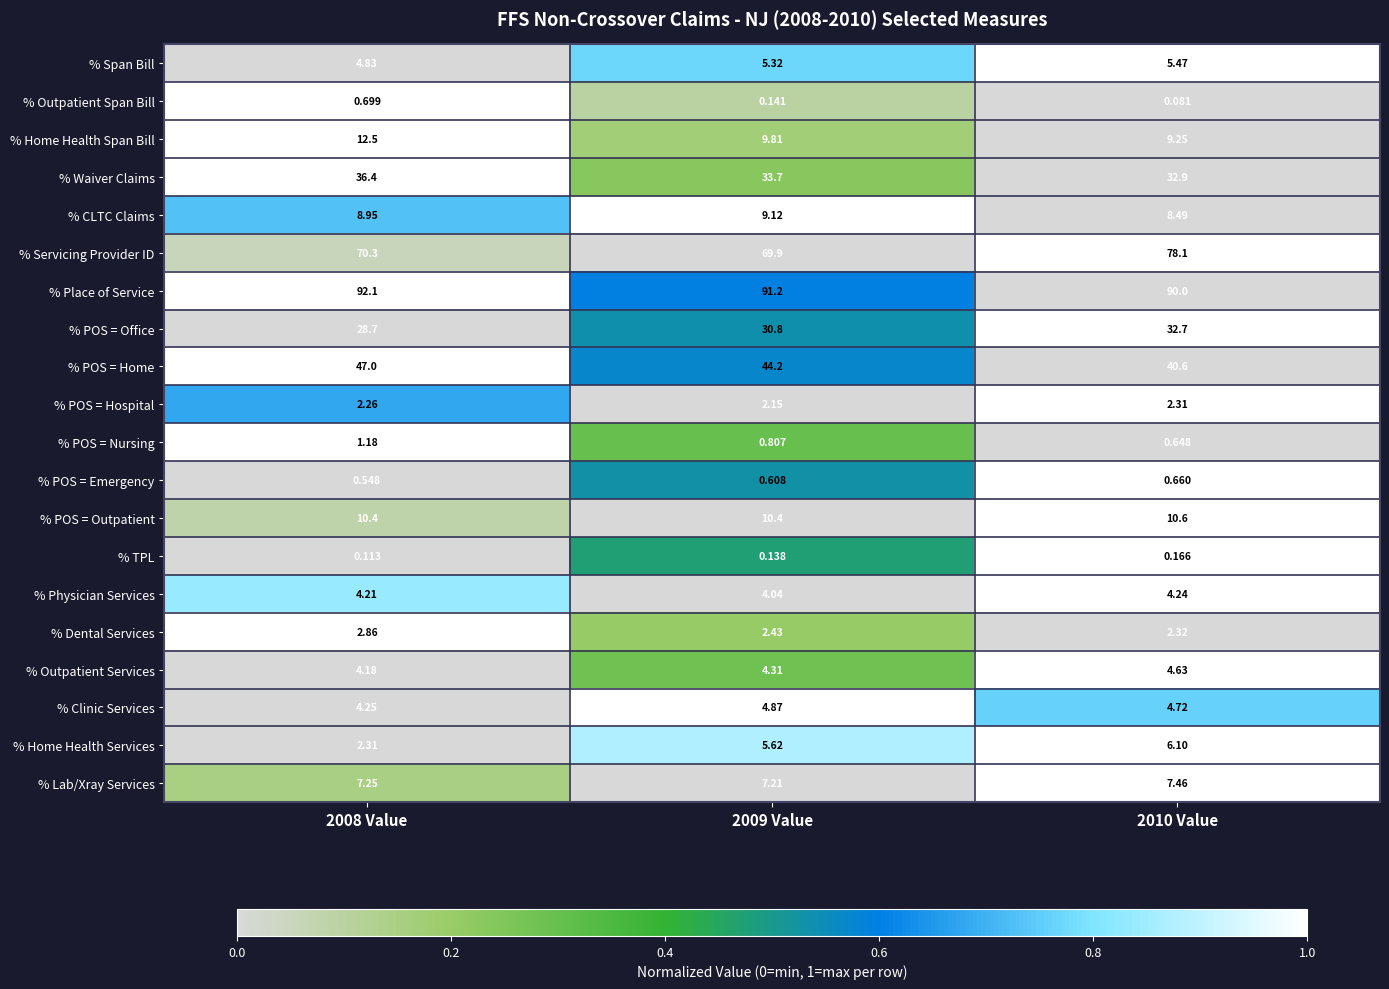

Which series has the largest total across all categories?

% Place of Service